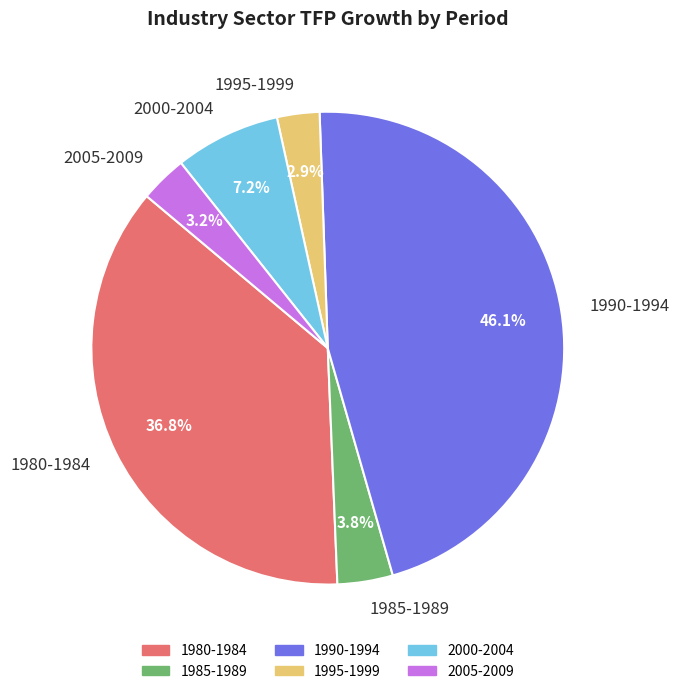

The 1990-1994 slice represents 39% of the pie. True or false?

False